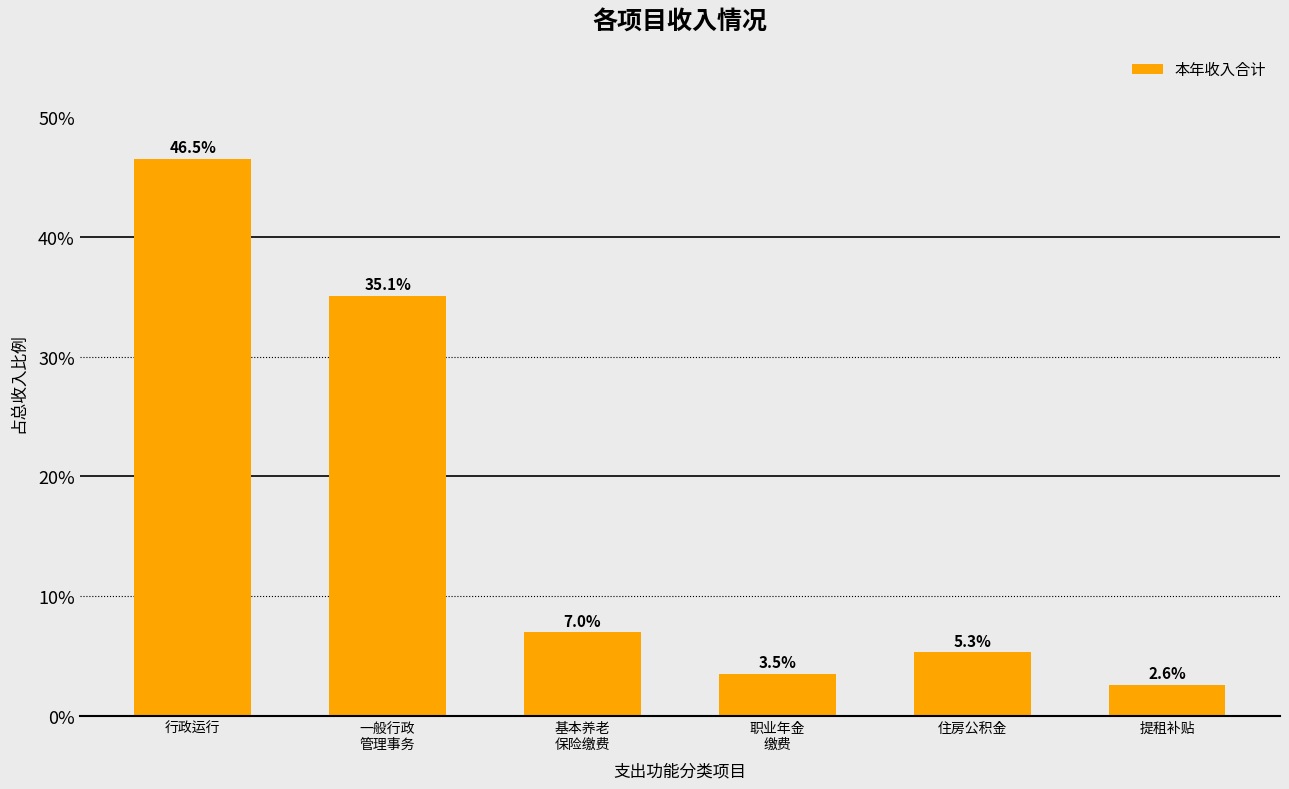

What is the value of the 2nd bar from the left?

35.1